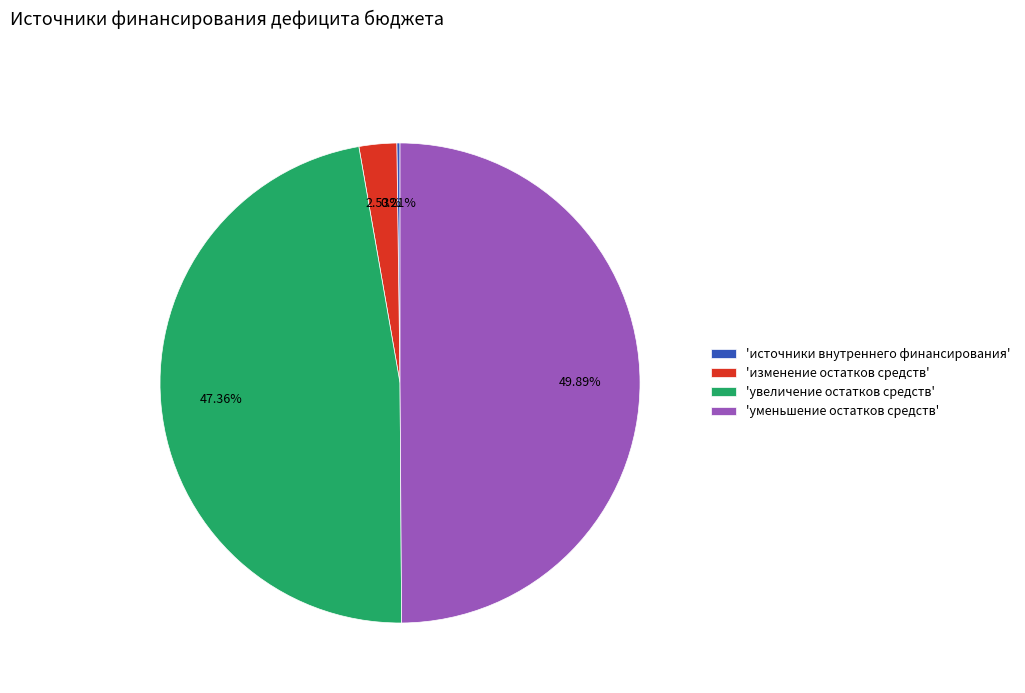

To the nearest percent, what is the average slice percentage?

25%